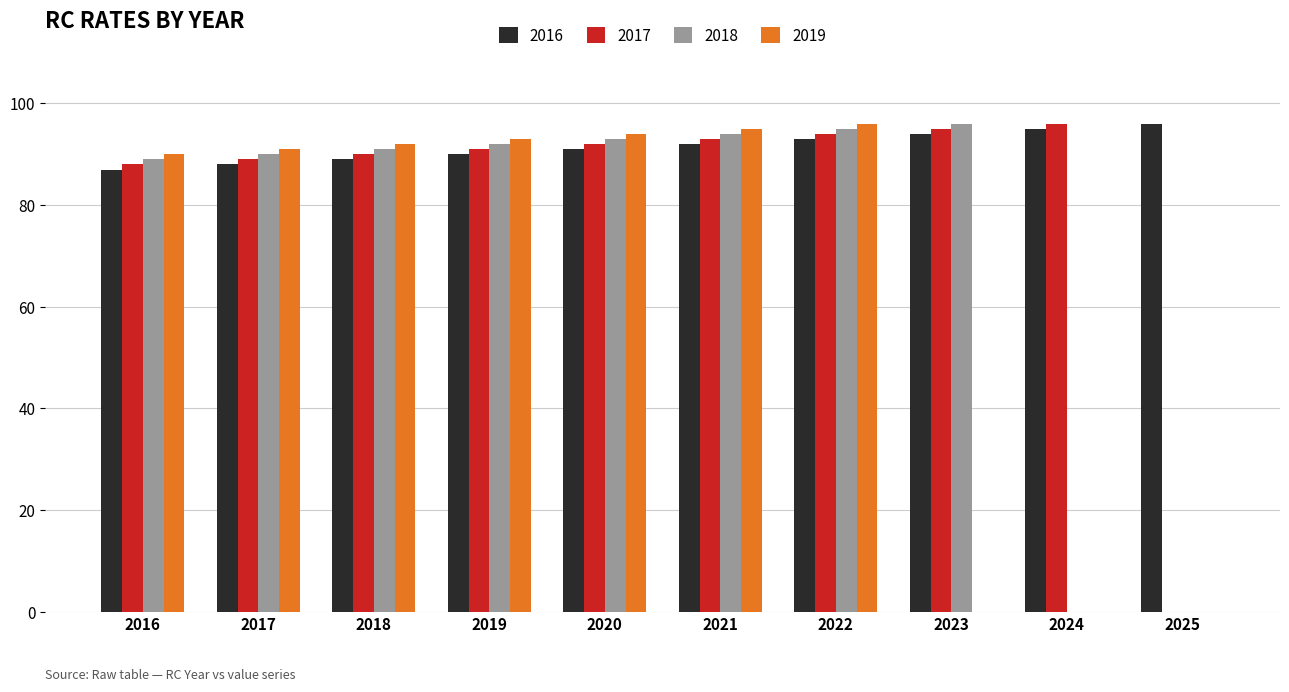

What is the spread (max minus min) of values at 2020?

3